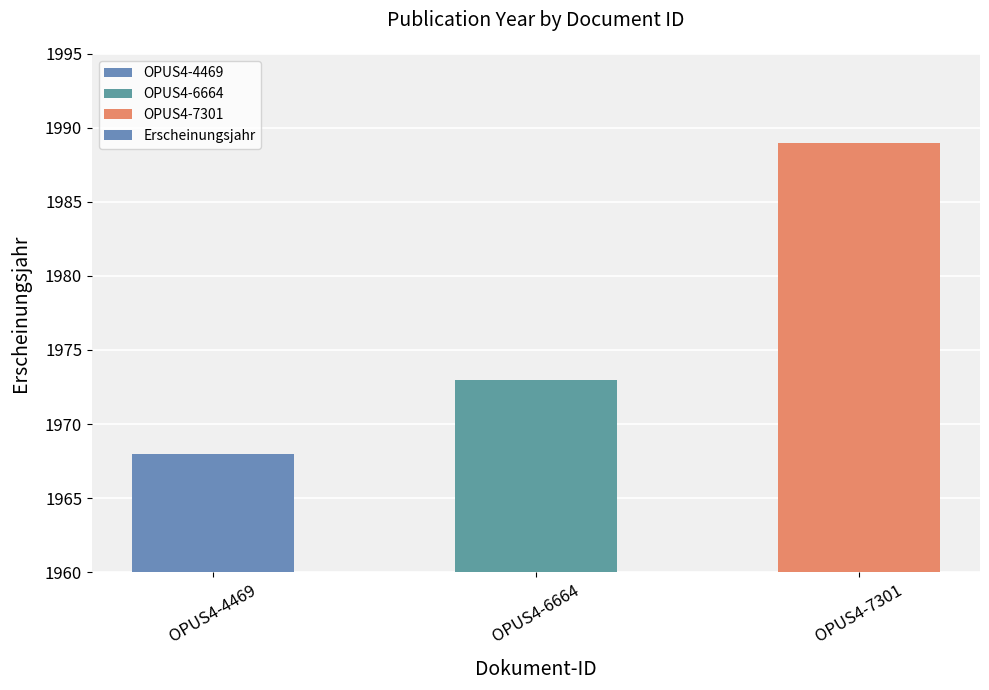

Where is the data nearest to the value 1978?

OPUS4-6664